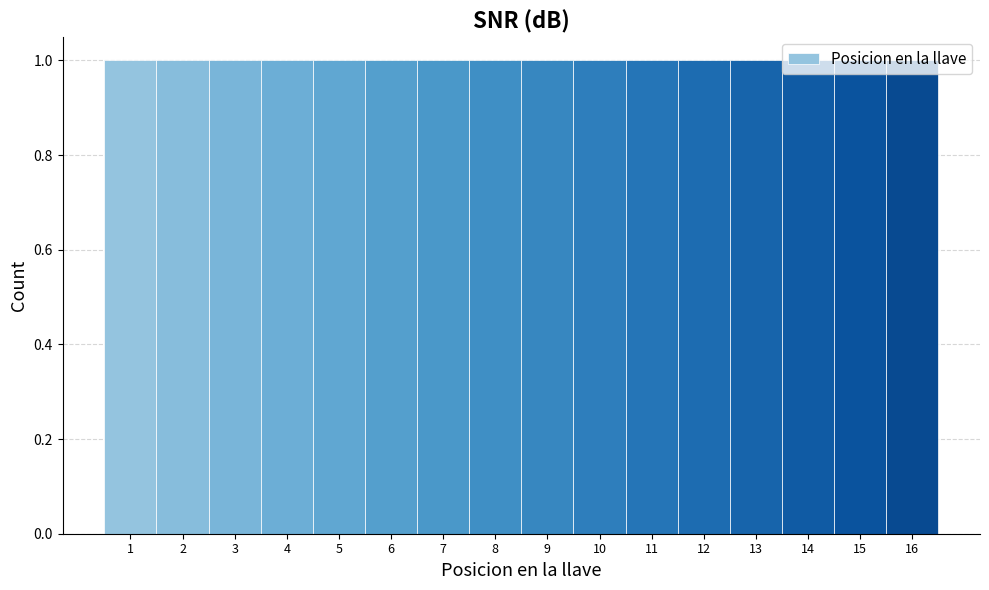

Reading left to right, transcribe this chart: for each bar, give the range it covers on the x-axis and its height. The values are not printed on the chart, so give them approximately, as read against the axis.

0.5 to 1.5: 1
1.5 to 2.5: 1
2.5 to 3.5: 1
3.5 to 4.5: 1
4.5 to 5.5: 1
5.5 to 6.5: 1
6.5 to 7.5: 1
7.5 to 8.5: 1
8.5 to 9.5: 1
9.5 to 10.5: 1
10.5 to 11.5: 1
11.5 to 12.5: 1
12.5 to 13.5: 1
13.5 to 14.5: 1
14.5 to 15.5: 1
15.5 to 16.5: 1